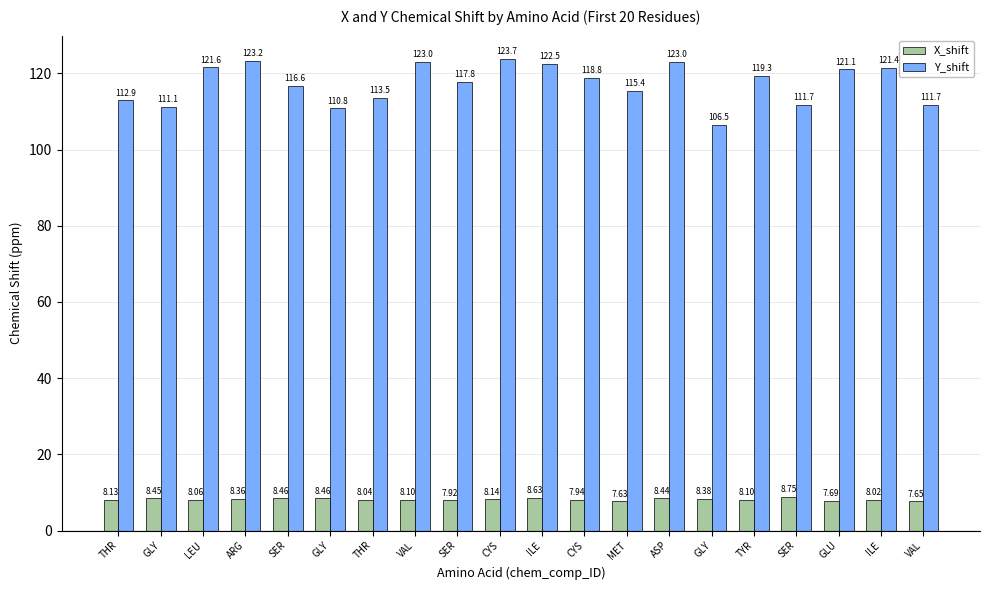

What is the difference between the second highest and second lowest values in the X_shift series?

1.0